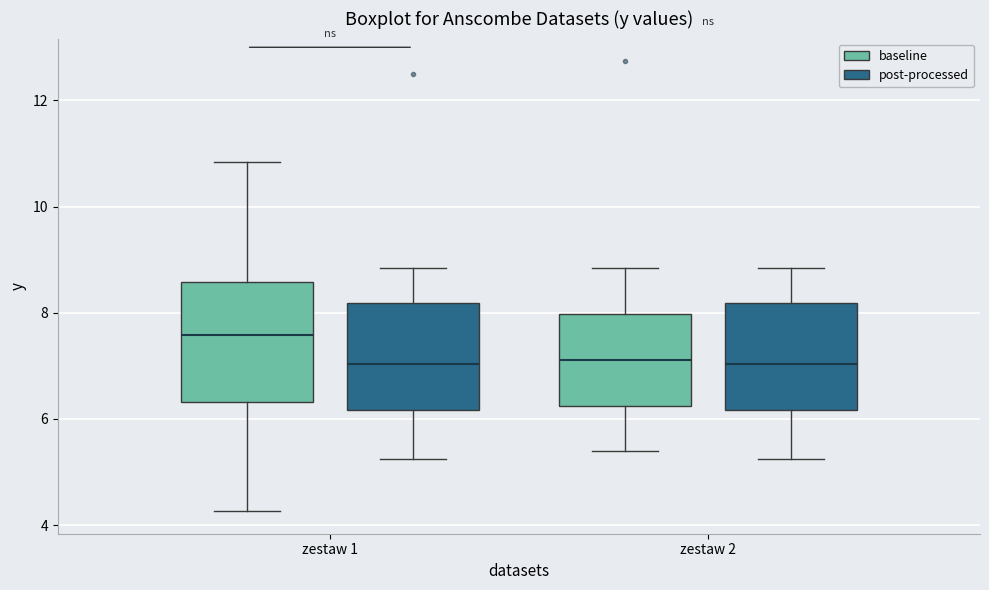

Comparing the boxes themselves (not the whiskers), which one is the tallest?

zestaw 1 (baseline)